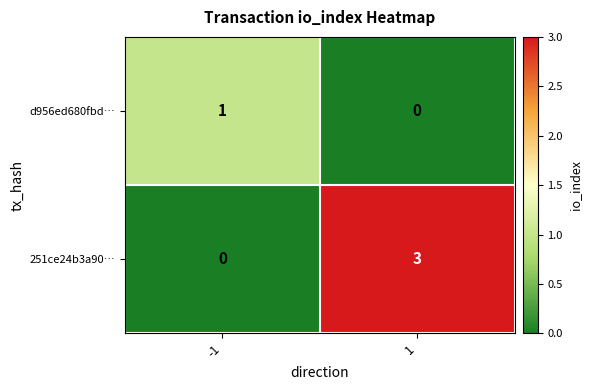

Count the number of data series in this chart.

2